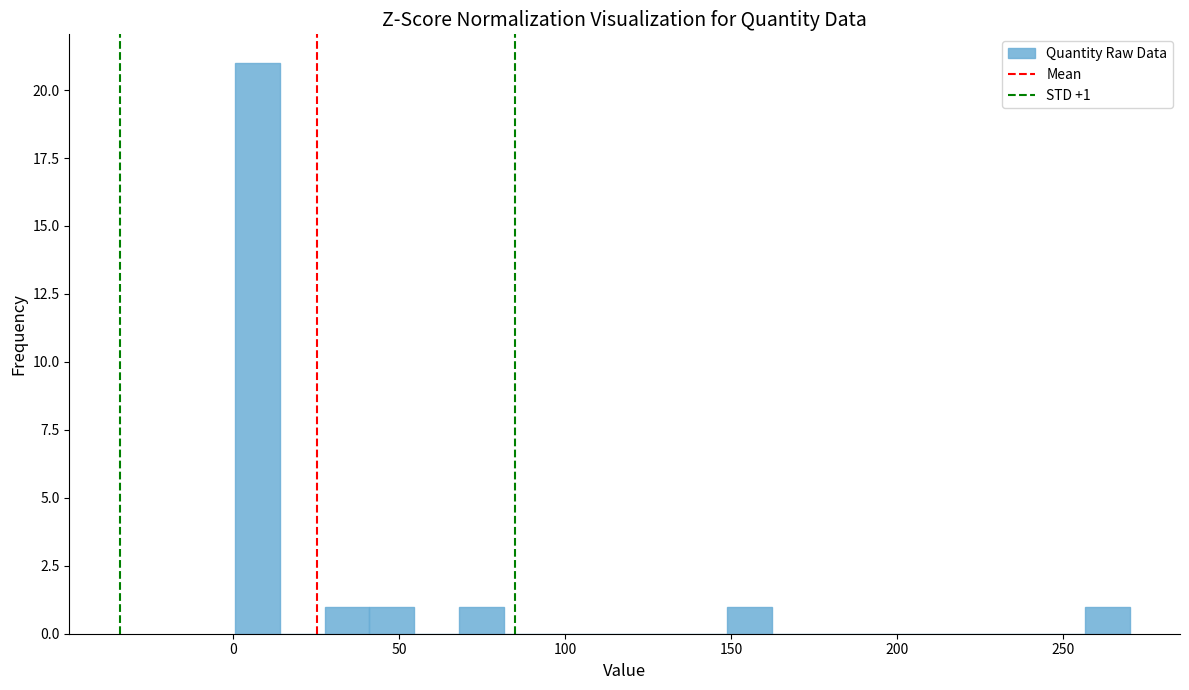

Read against the x-axis, roughly where is the centre of the tallest bar?

5